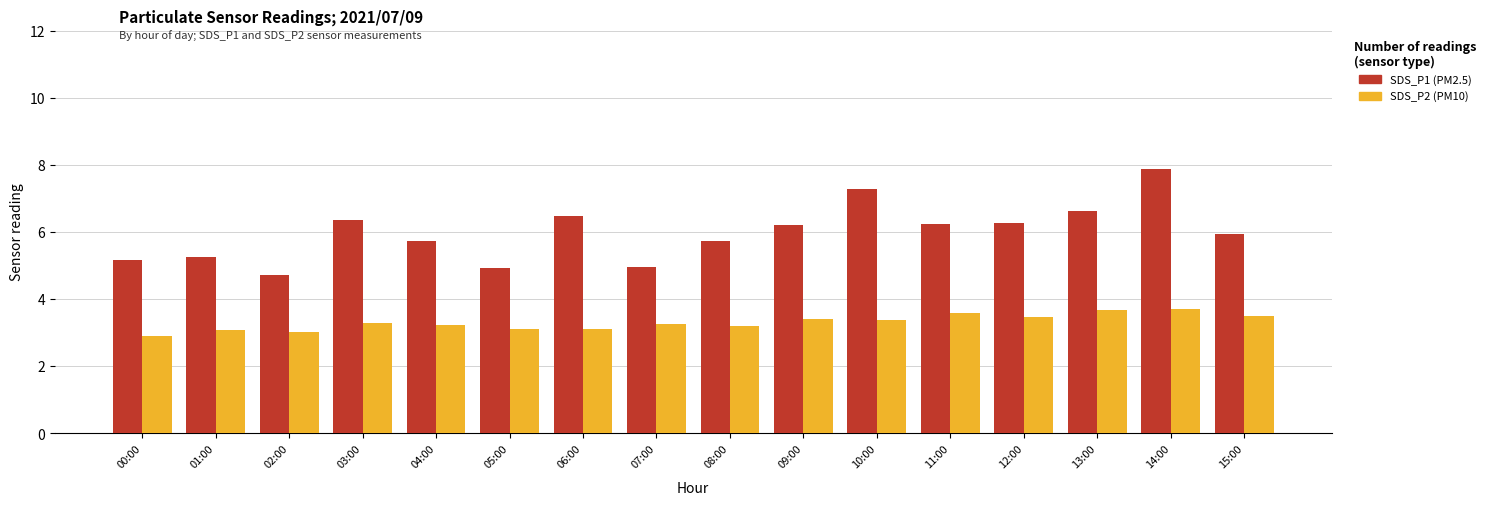

What is the label of the 5th bar from the right?

11:00